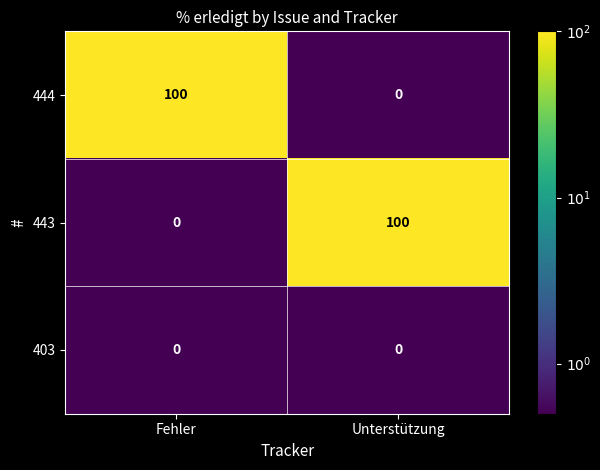

At how many categories does at least one series exceed 81?

2